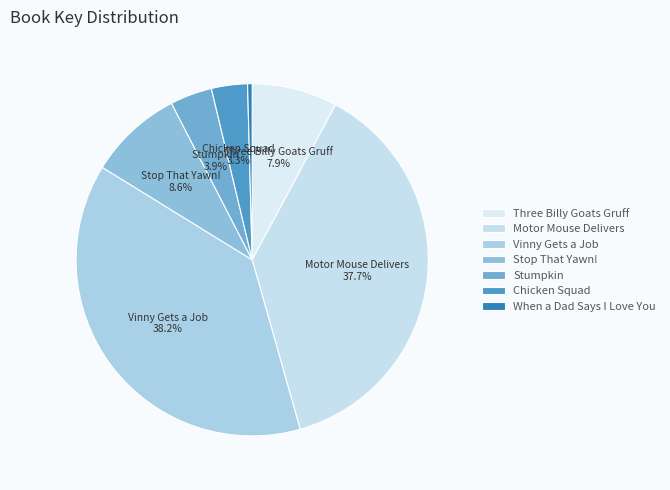

Which slice is the smallest?

When a Dad Says I Love You